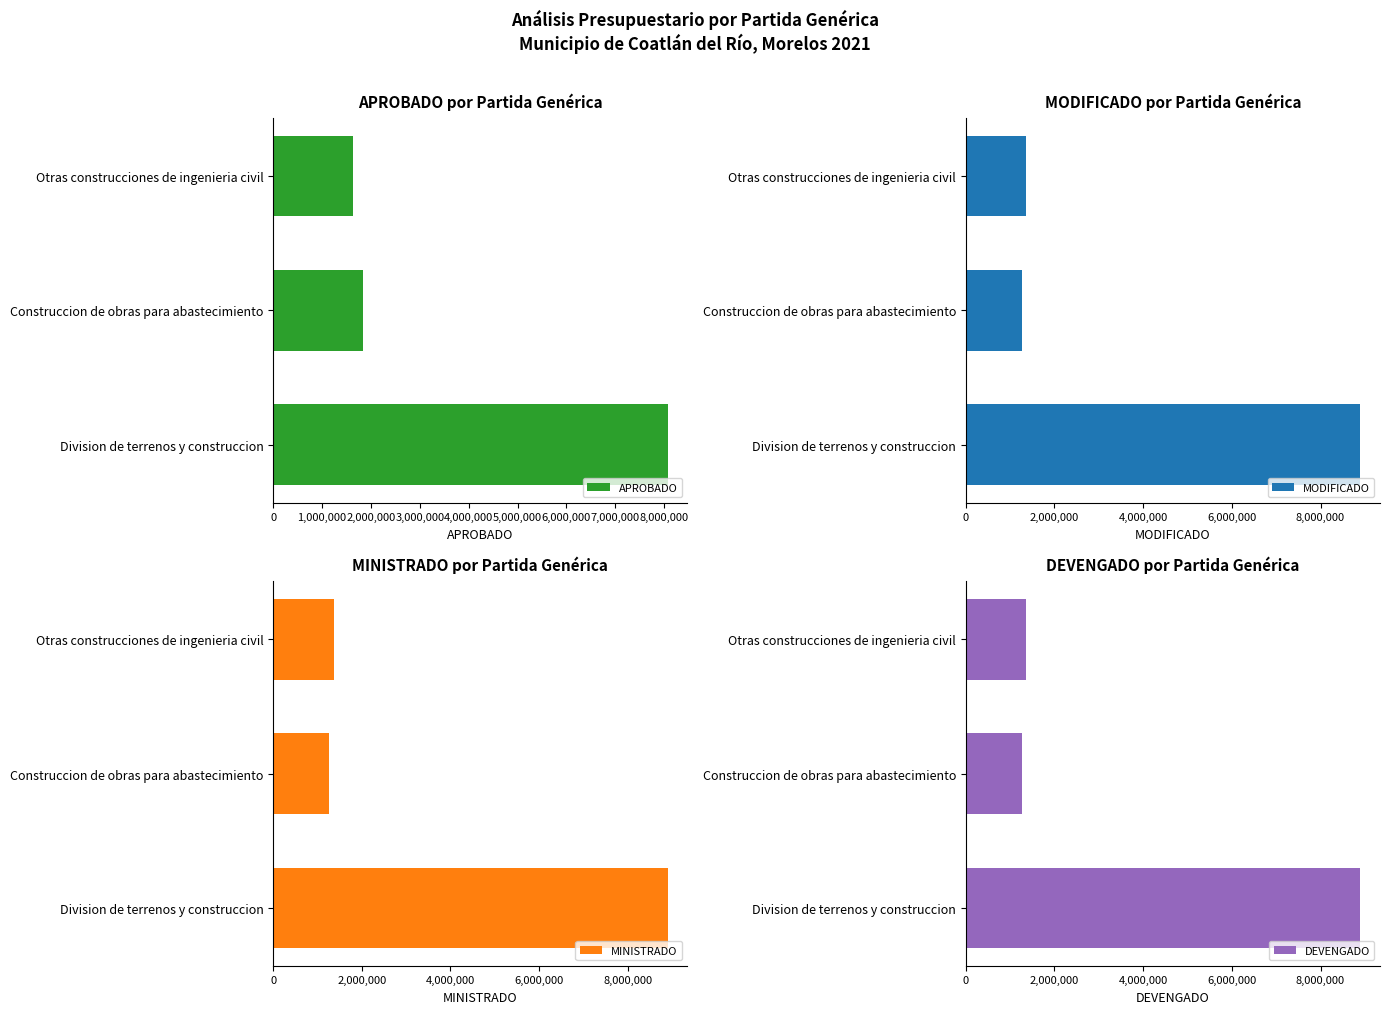

Which category has the lowest value in the APROBADO series?

Otras construcciones de ingenieria civil